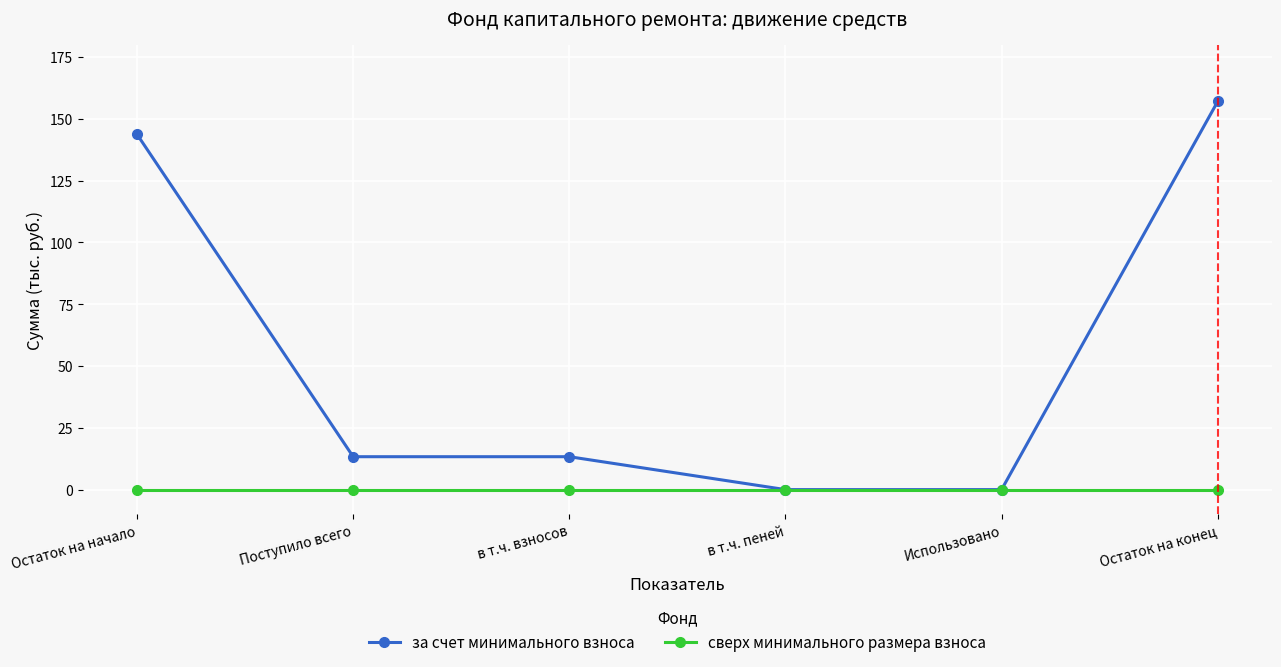

Rank the series by their average value, from lowest to highest.

сверх минимального размера взноса, за счет минимального взноса